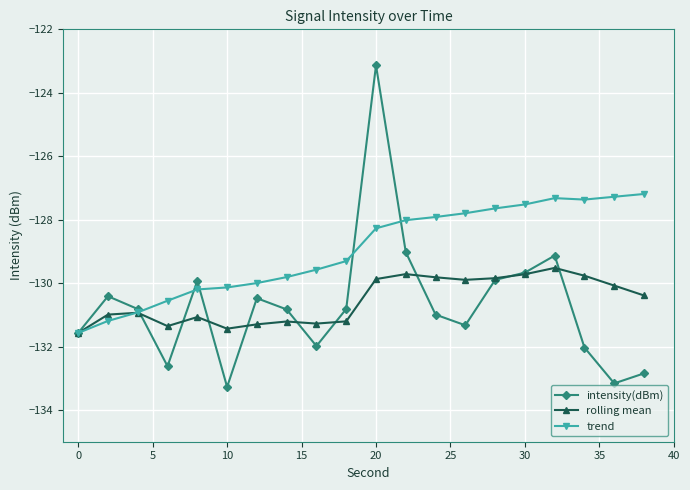

Does the chart have visible grid lines?

Yes